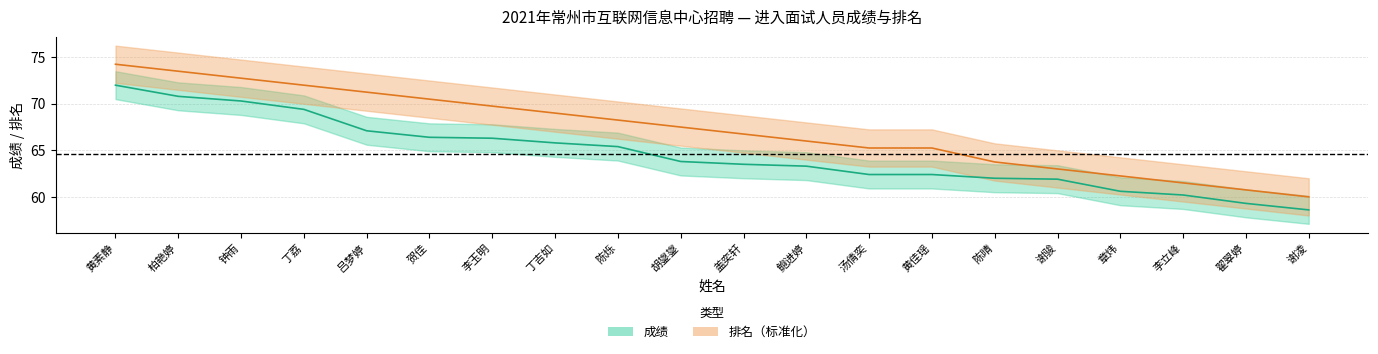

Is it true that 成绩 equals 72.0 at 黄素静?

True